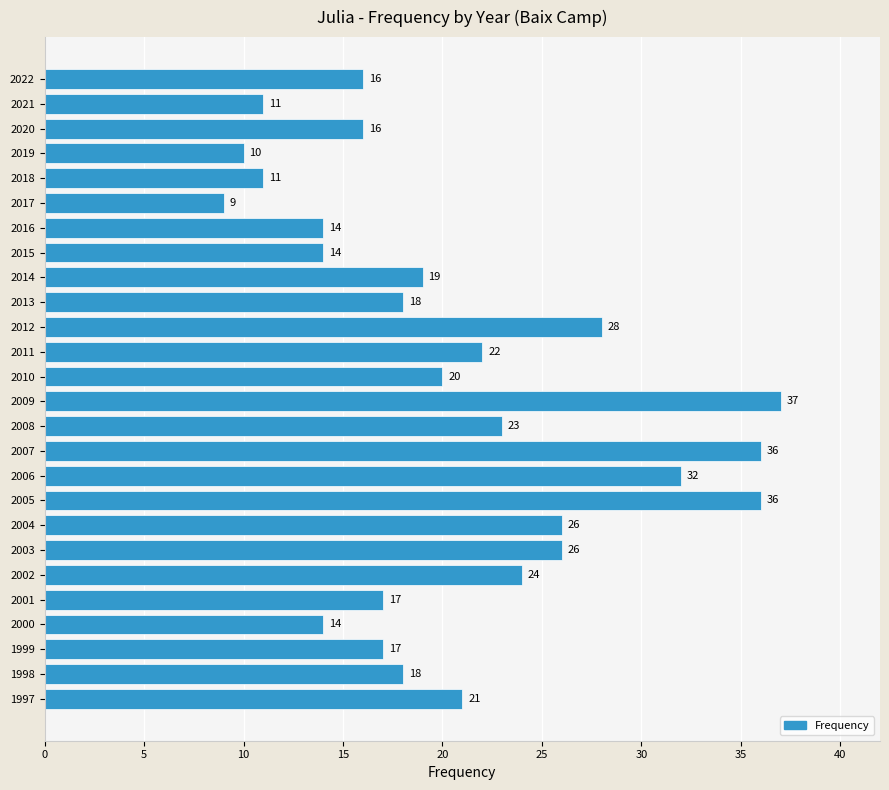

Reading top to bottom, what are all the values shown in this chart?

16	11	16	10	11	9	14	14	19	18	28	22	20	37	23	36	32	36	26	26	24	17	14	17	18	21